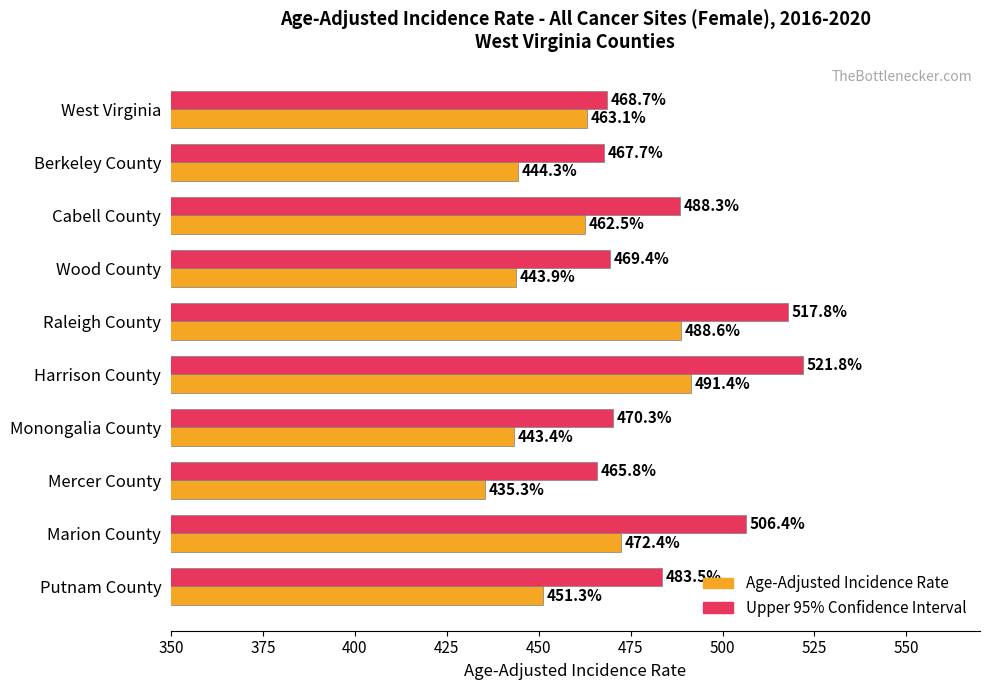

Which series has the largest total across all categories?

Upper 95% Confidence Interval